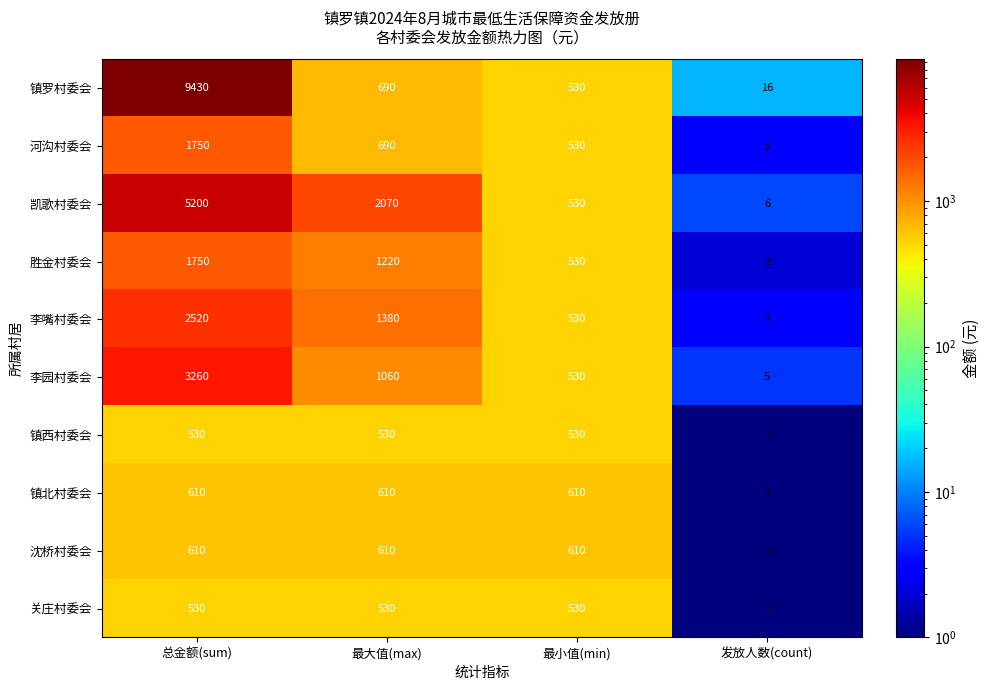

The 镇罗村委会 series shows 9430 at 总金额(sum). True or false?

True